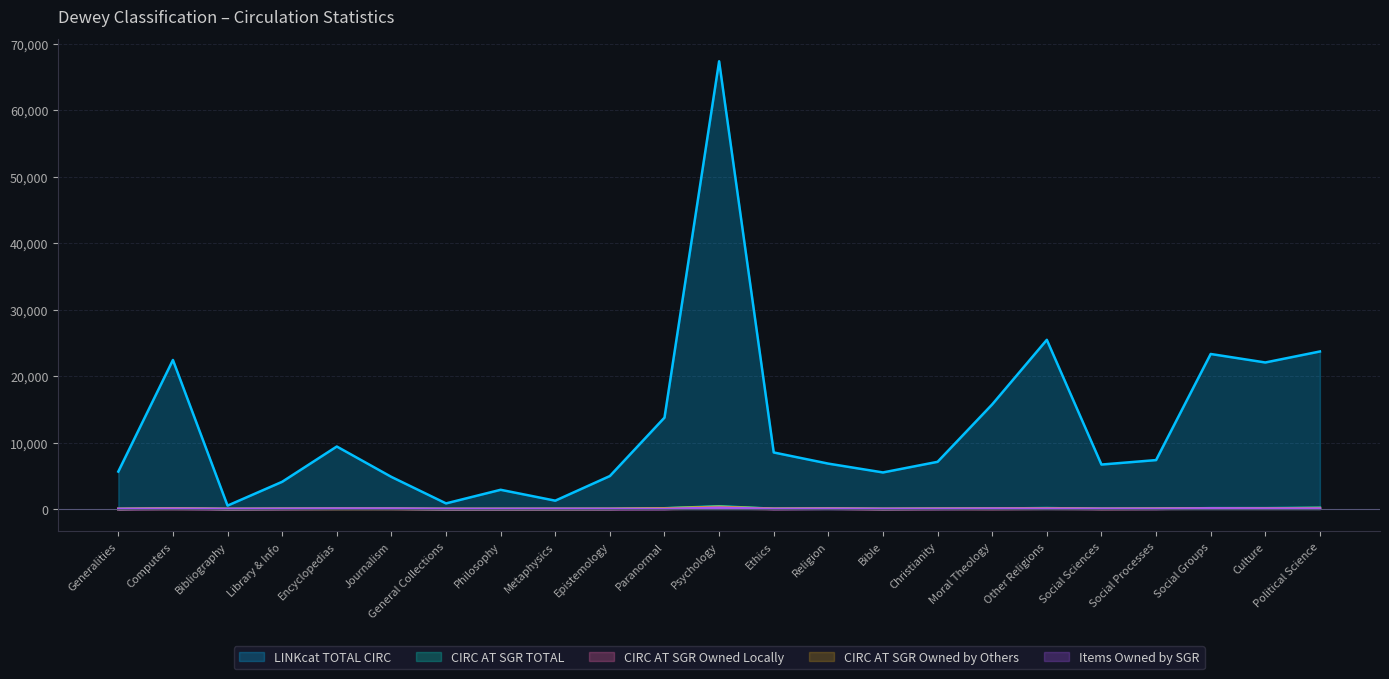

Where is the first local maximum for CIRC AT SGR Owned Locally?

Computers